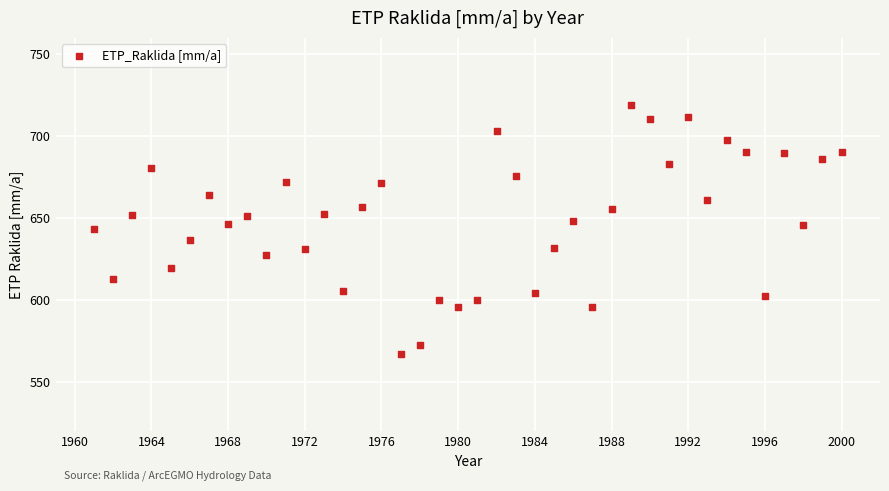

What is the range of X values (max minus min)?

39.0